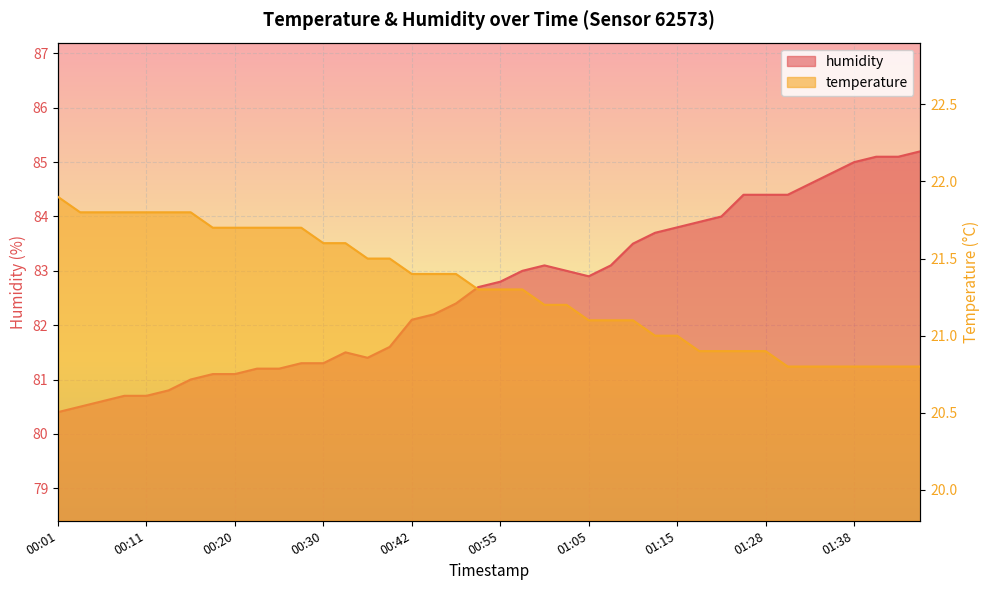

Which category has the lowest value in the temperature series?

01:31